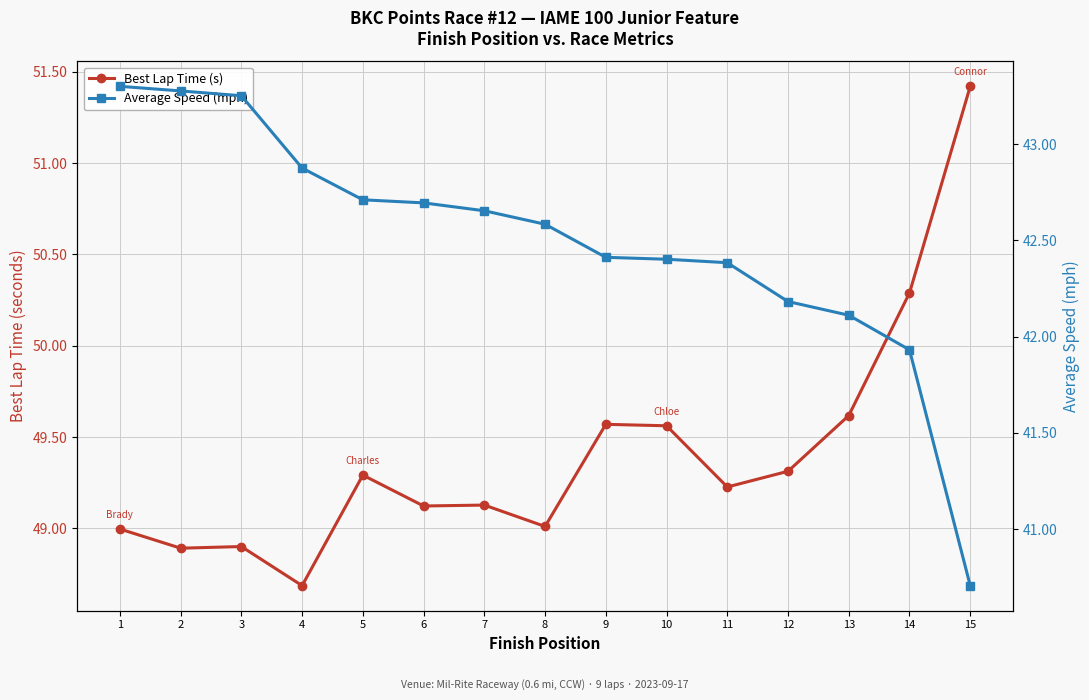

Does the chart have visible grid lines?

Yes